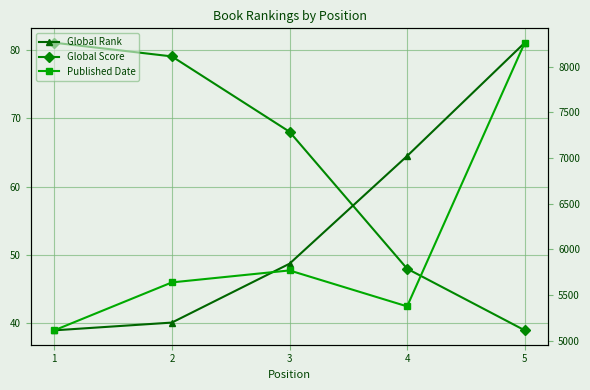

Reading left to right, what are all the values shown in this chart?

Global Score: 1=81	2=79	3=68	4=48	5=39
Global Rank: 1=5114	2=5199	3=5843	4=7022	5=8262
Published Date: 1=1987	2=1991	3=1992	4=1989	5=2011